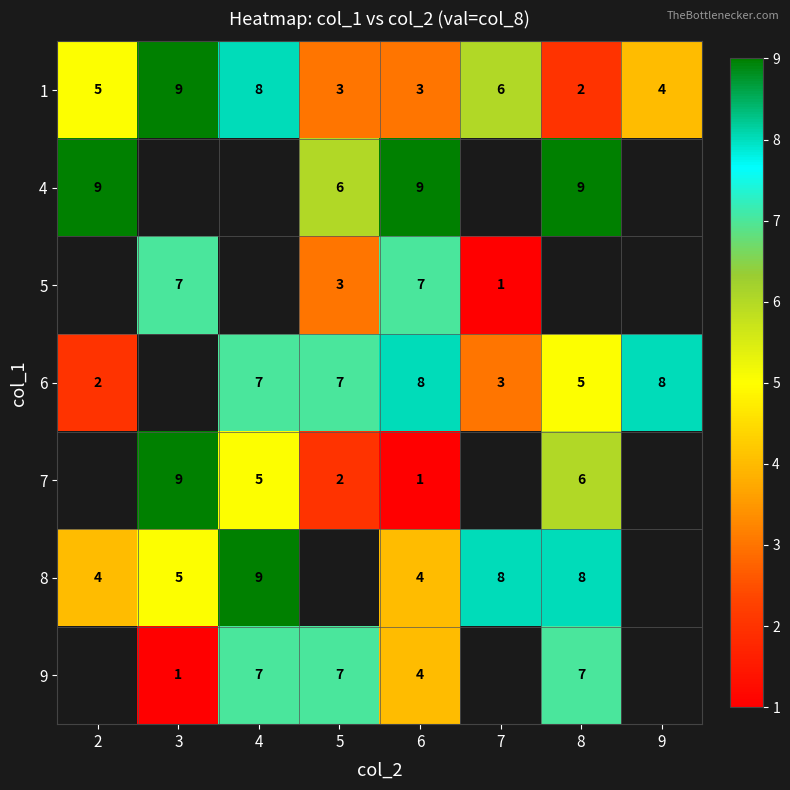

What is the spread (max minus min) of values at 2?

7.0